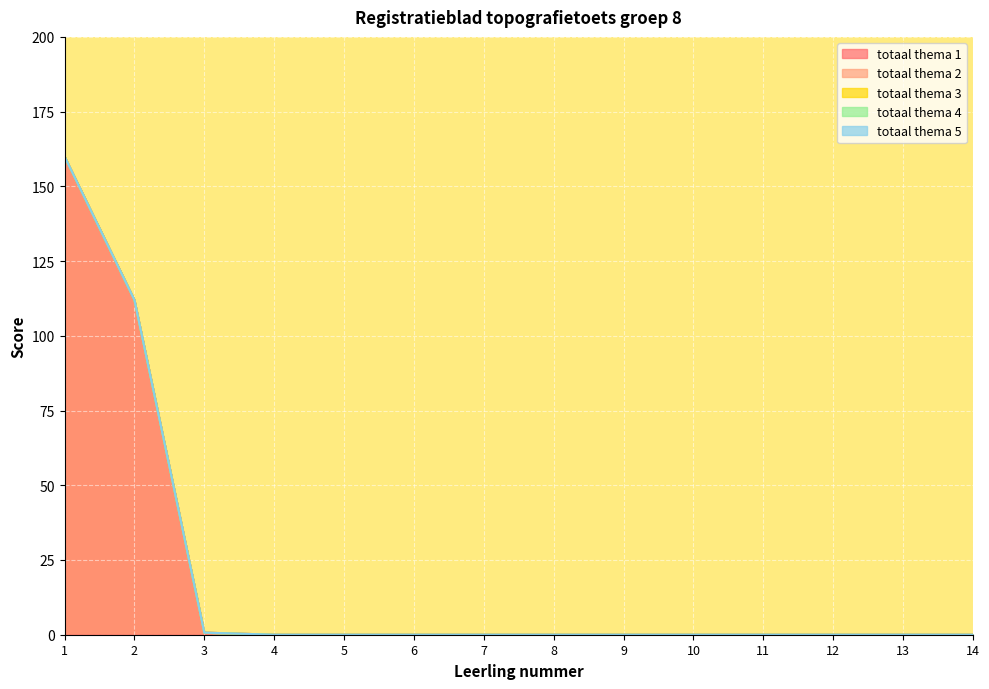

True or false: totaal thema 4 and totaal thema 3 cross at least once.

False